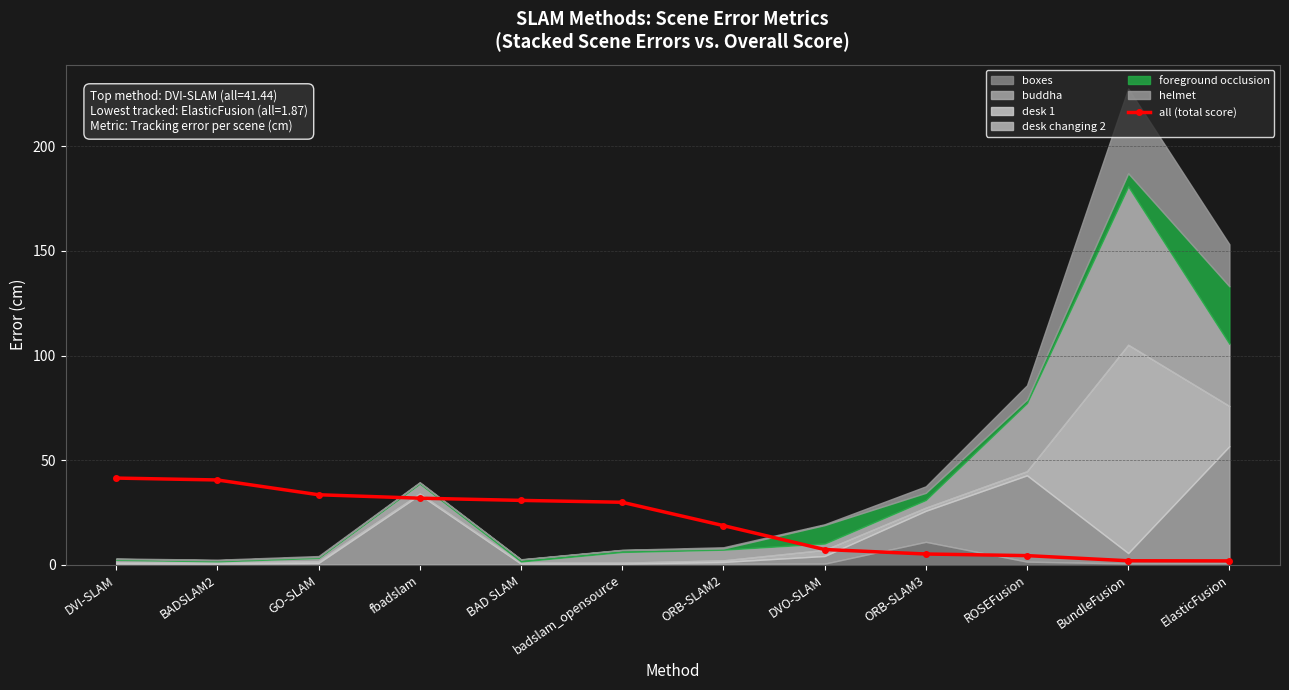

True or false: the data shows 50.5 at badslam_opensource.

False